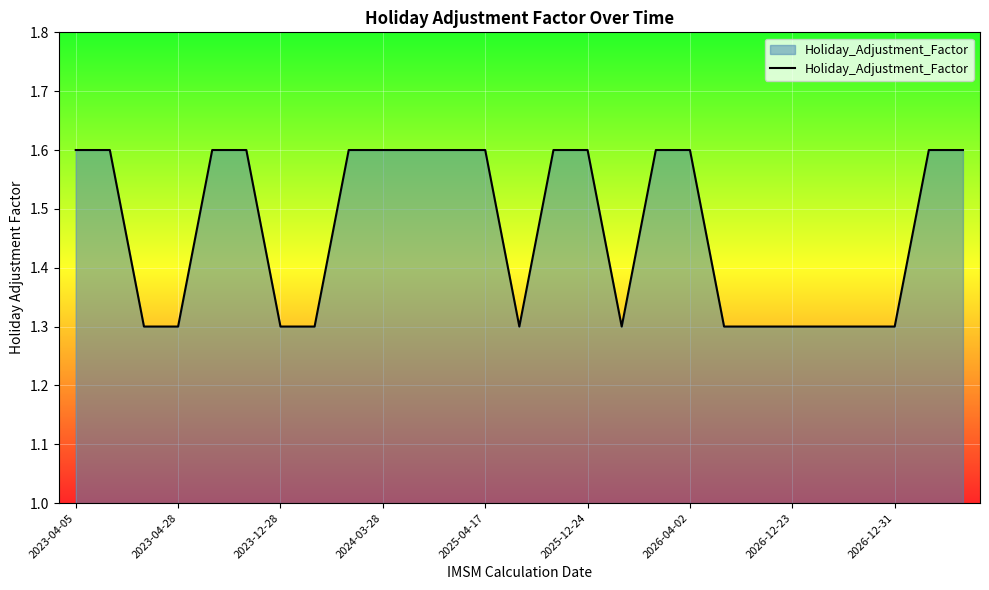

What is the minimum value shown in the chart?

1.3